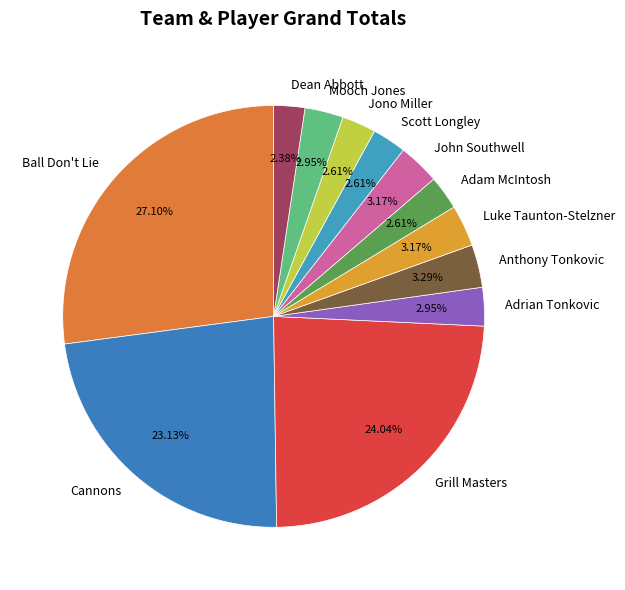

To the nearest percent, what is the difference between the largest and smallest slice percentages?

25%